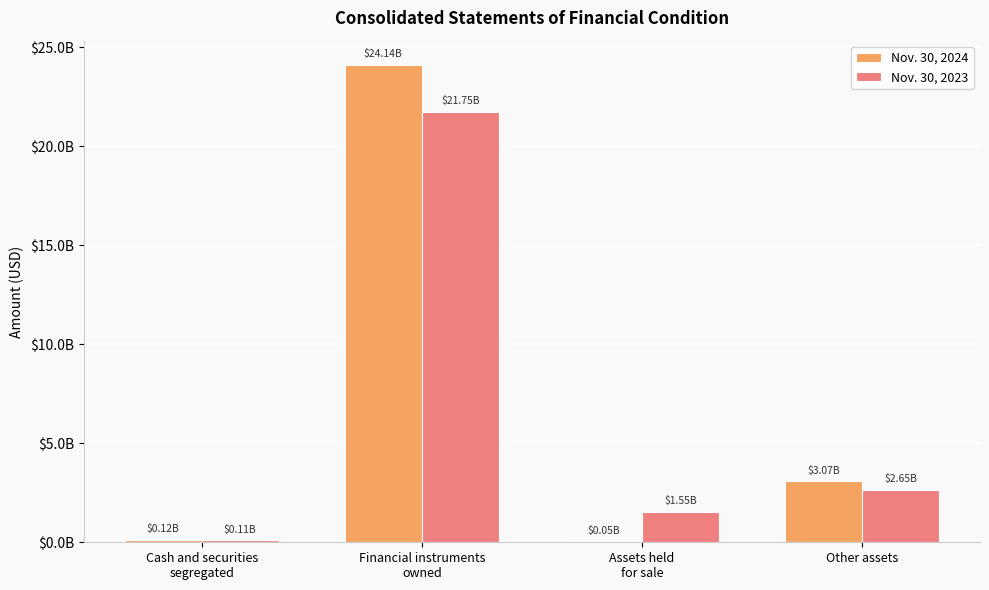

What are all the series names shown in the legend?

Nov. 30, 2024, Nov. 30, 2023